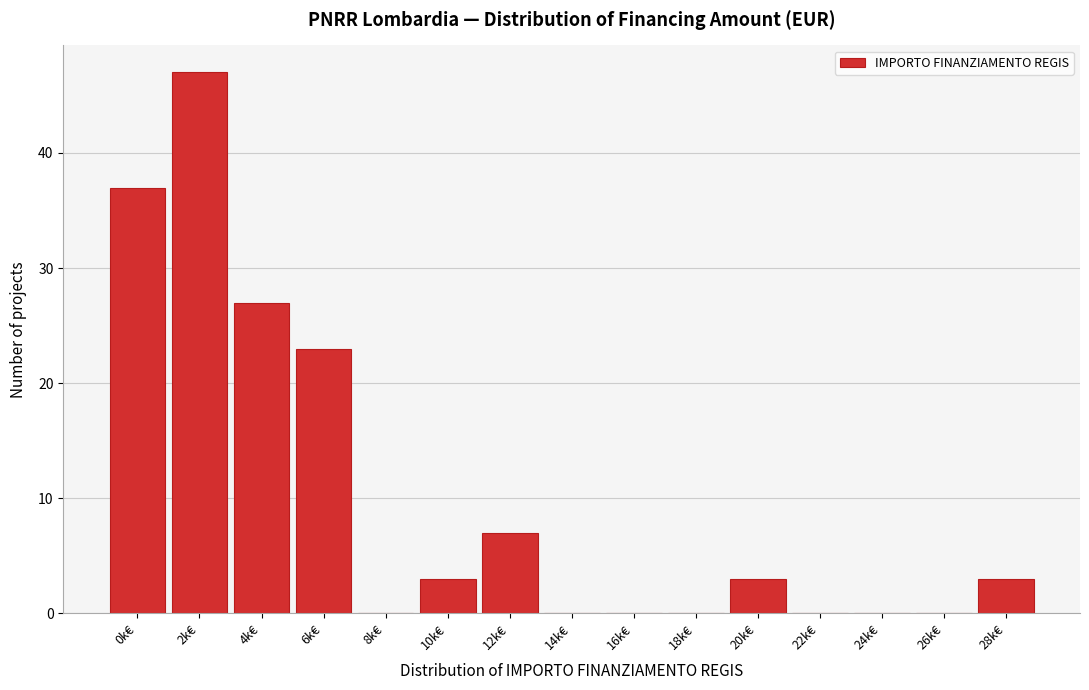

Reading left to right, extract all data points from this chart.

0k€=37	2k€=47	4k€=27	6k€=23	8k€=0	10k€=3	12k€=7	14k€=0	16k€=0	18k€=0	20k€=3	22k€=0	24k€=0	26k€=0	28k€=3